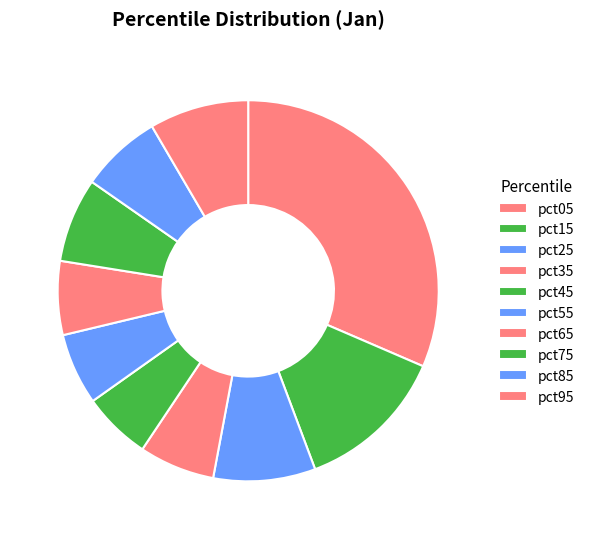

Does pct75 account for over 50% of the chart?

No